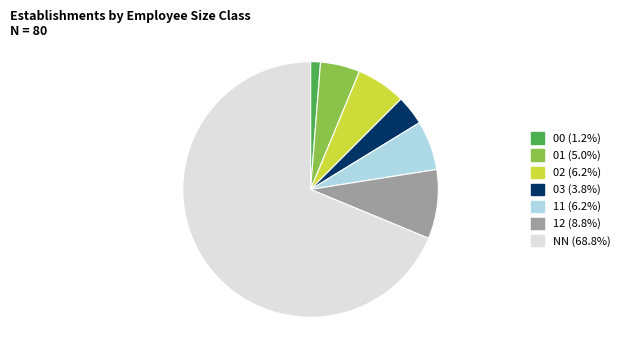

How many slices are in this pie chart?

7